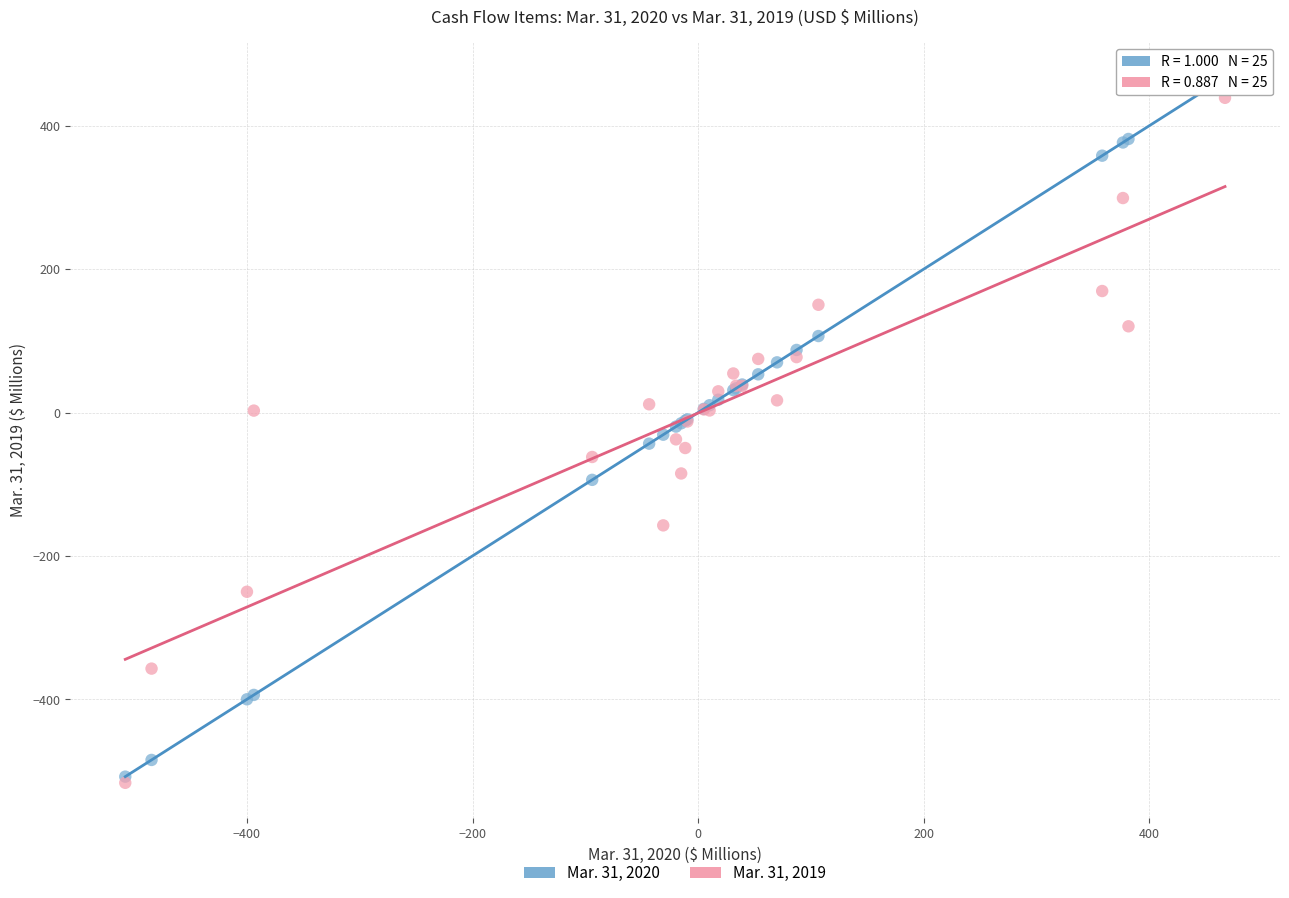

What are all the series names shown in the legend?

Mar. 31, 2020, Mar. 31, 2019